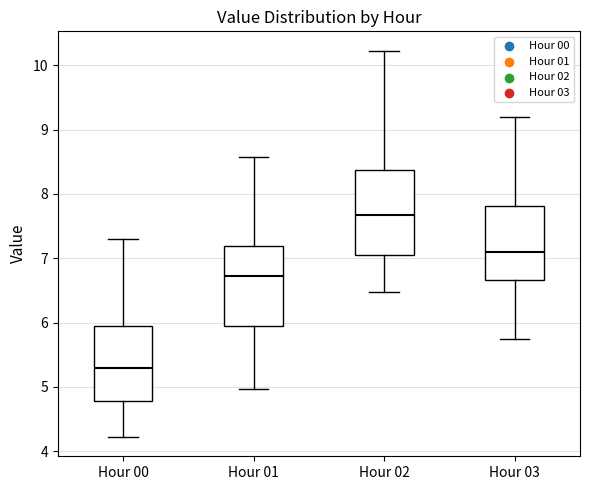

Reading left to right, transcribe this box plot: for each box, give where its median line is, the range the box spans, and where its two whiskers end, as read against the y-axis. The values are not printed on the chart, so give them approximately, as read against the axis.

Hour 00: median 5.3, box 4.8 to 5.9, whiskers 4.2 to 7.3
Hour 01: median 6.7, box 5.9 to 7.2, whiskers 5.0 to 8.6
Hour 02: median 7.7, box 7.1 to 8.4, whiskers 6.5 to 10.2
Hour 03: median 7.1, box 6.7 to 7.8, whiskers 5.8 to 9.2